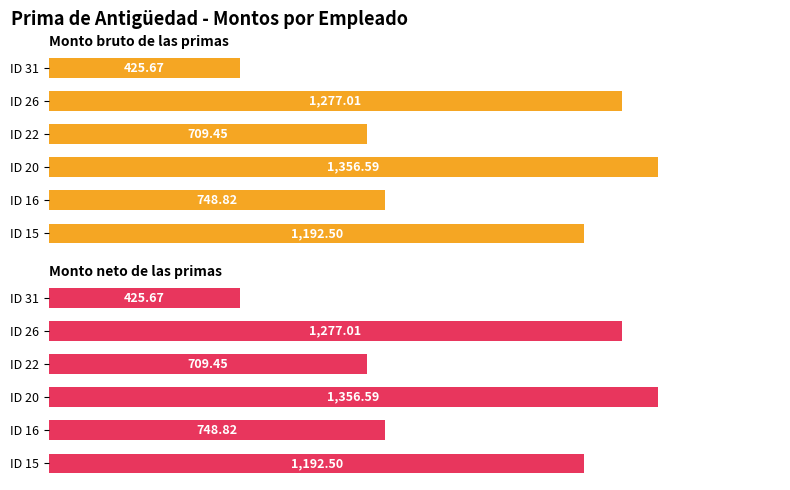

List the series in order of their peak value, highest first.

Monto bruto de las primas, Monto neto de las primas